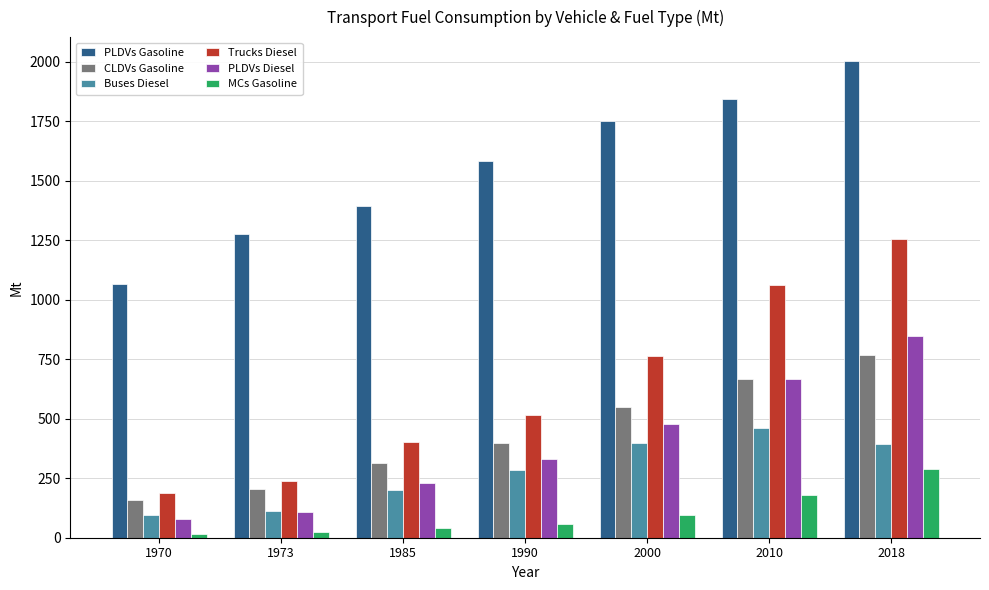

What is the value of the Trucks Diesel bar at the 6th from the left?

1061.0